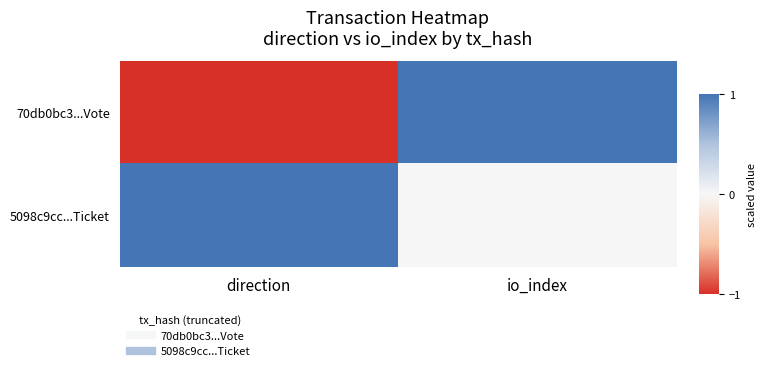

Reading left to right, what are all the values shown in this chart?

70db0bc3...Vote: direction=-1	io_index=1
5098c9cc...Ticket: direction=1	io_index=0